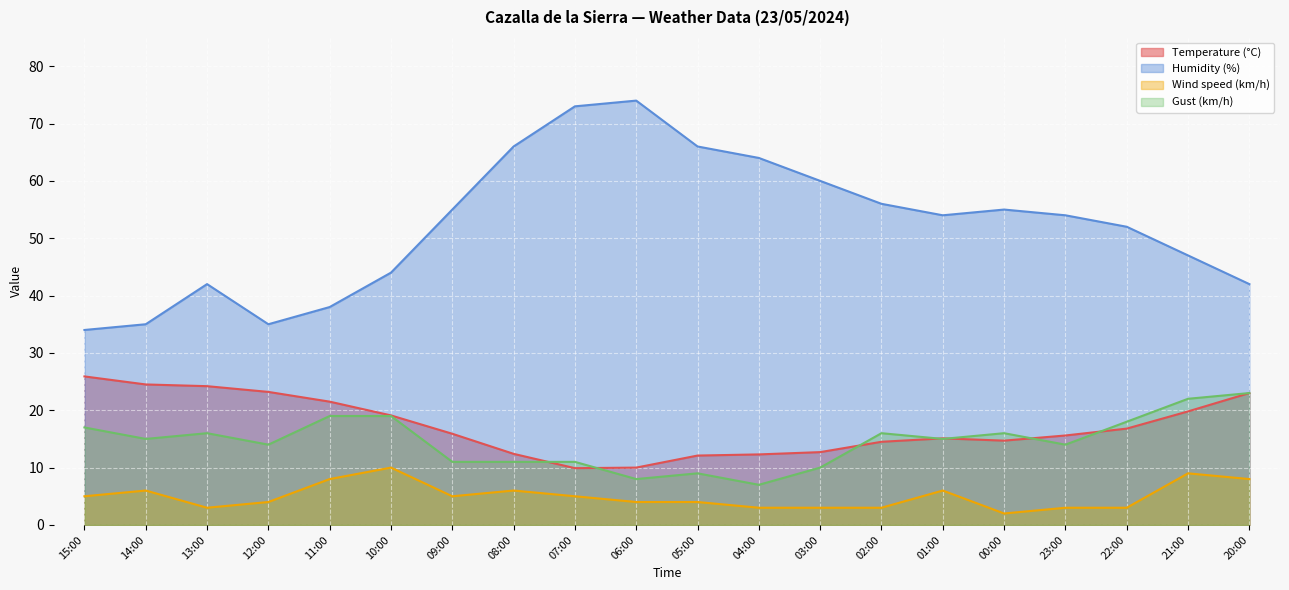

What value does the Temperature (°C) series have at 09:00?

15.9